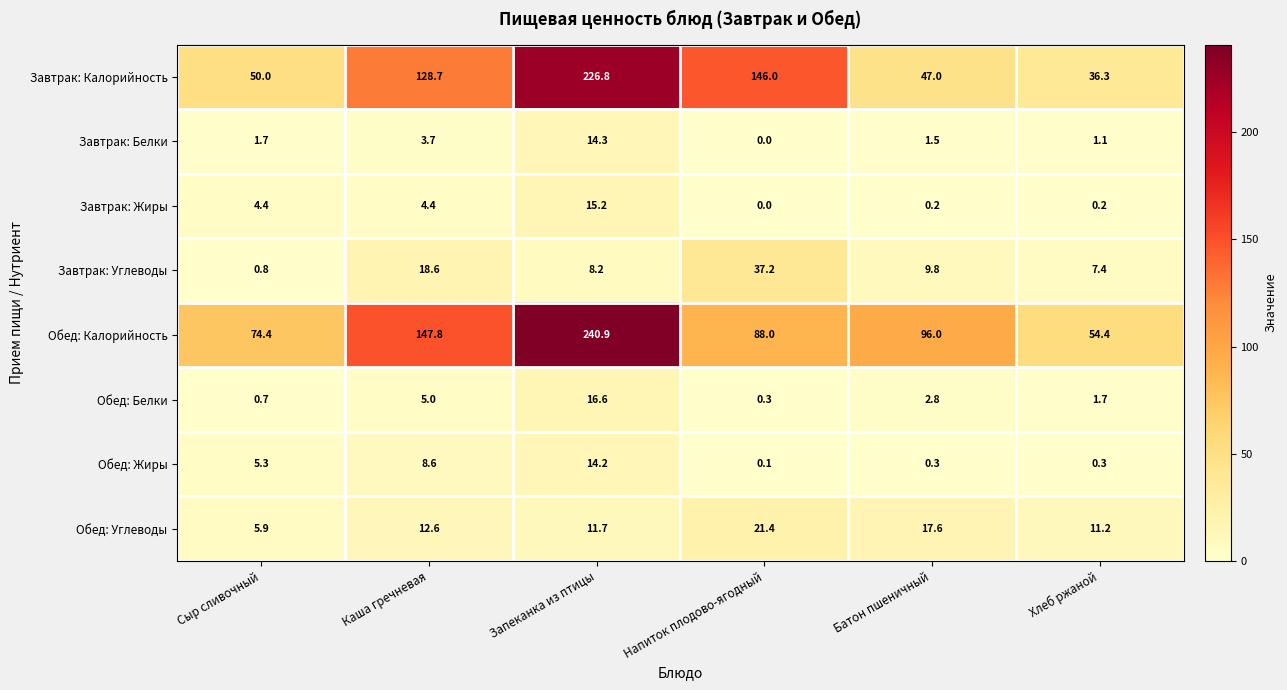

At which category is the sum across all series the highest?

Запеканка из птицы